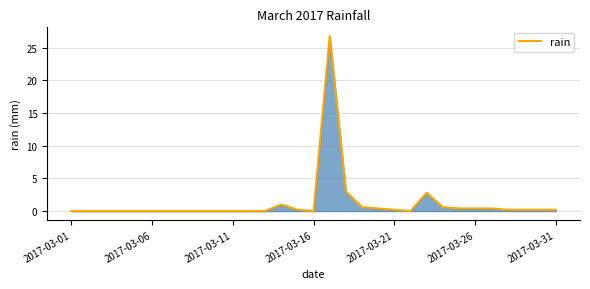

What is the difference between the maximum and minimum values?

26.8